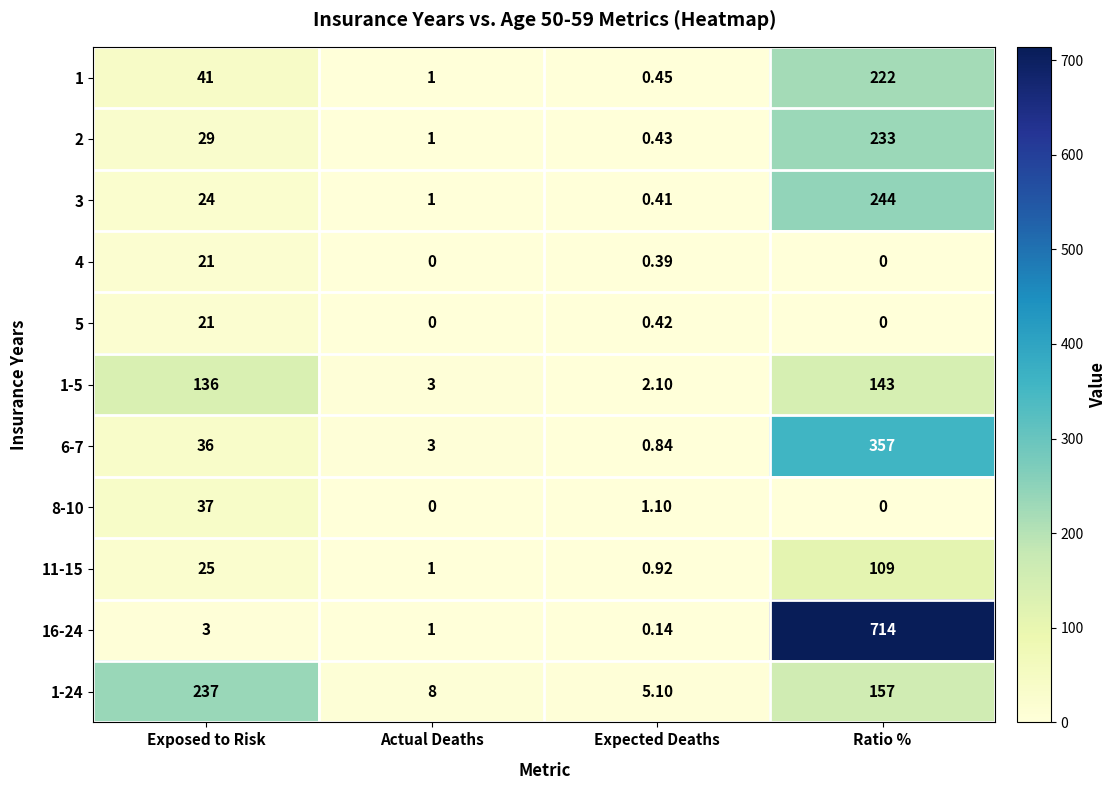

Which category has the lowest value in the 11-15 series?

Expected Deaths